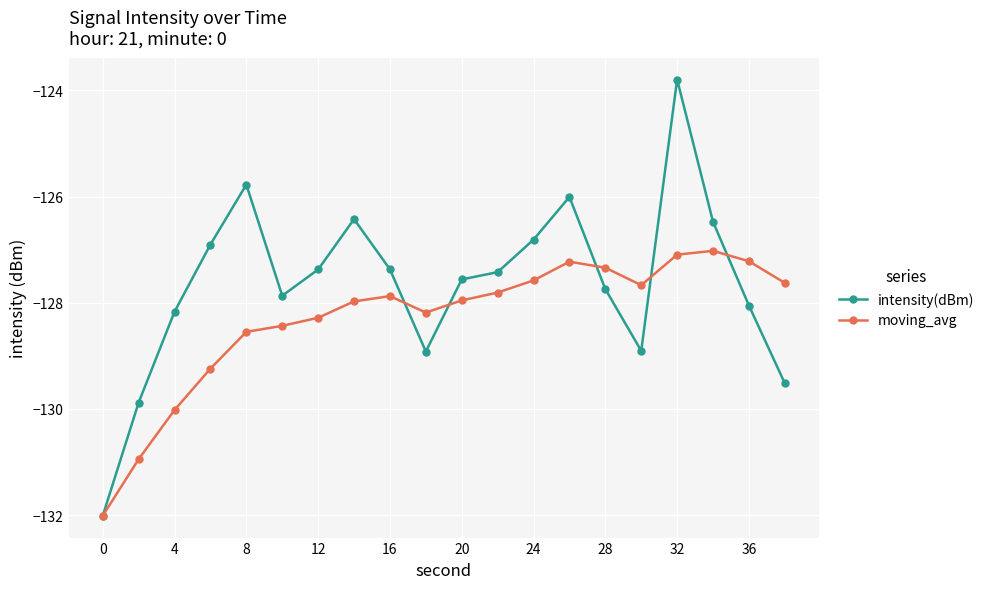

What is the difference between the maximum and minimum values in the intensity(dBm) series?

8.2